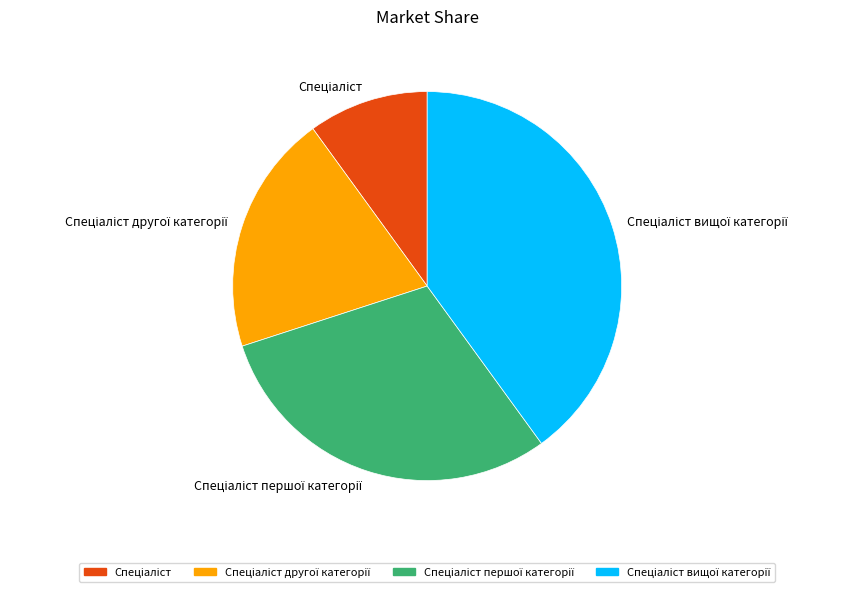

Is there a majority slice in this chart?

No